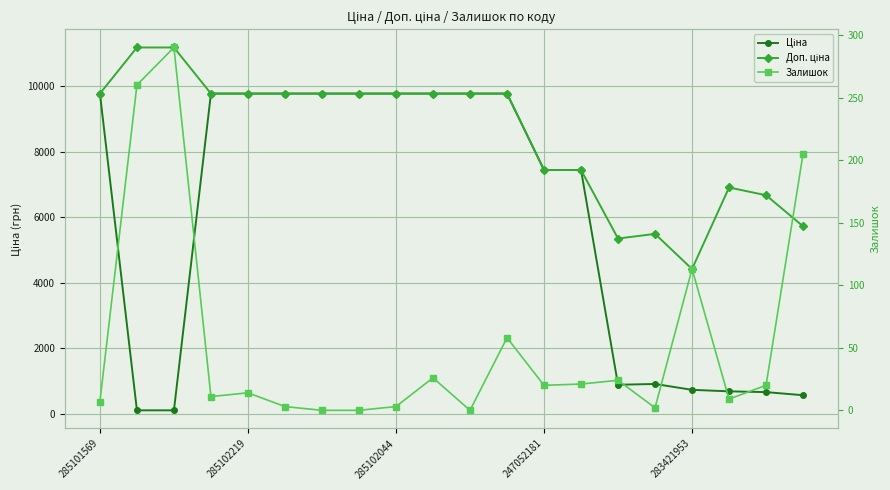

What is the label of the 6th point from the left?

5